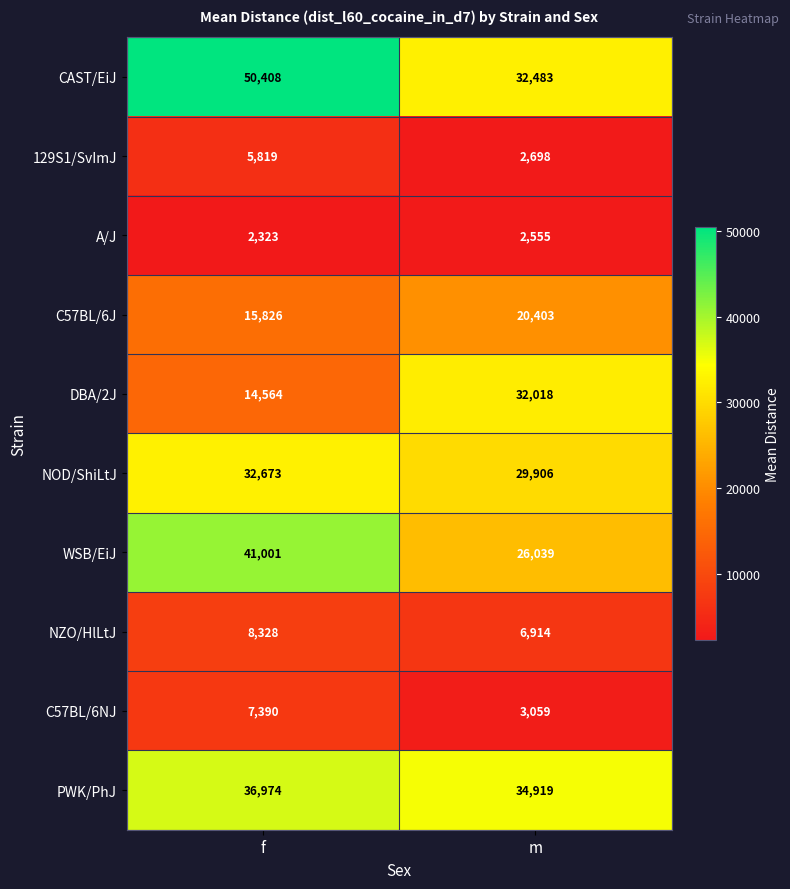

What is the sum of the C57BL/6NJ values at m and f?

10449